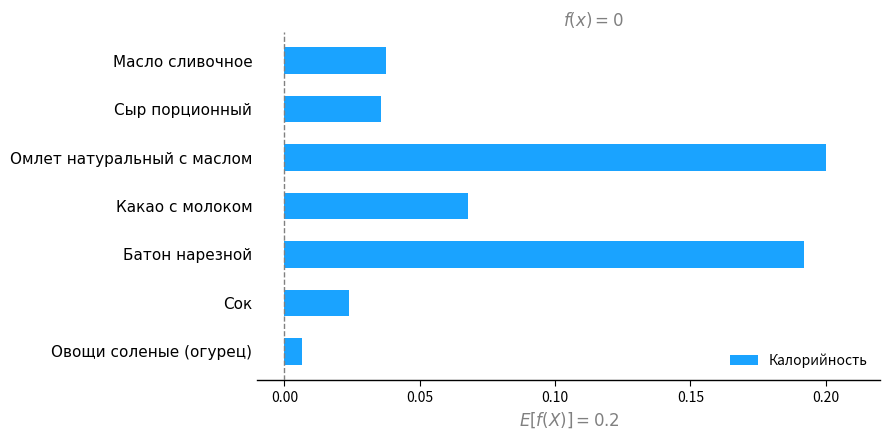

Which label corresponds to the smallest value in the chart?

Овощи соленые (огурец)